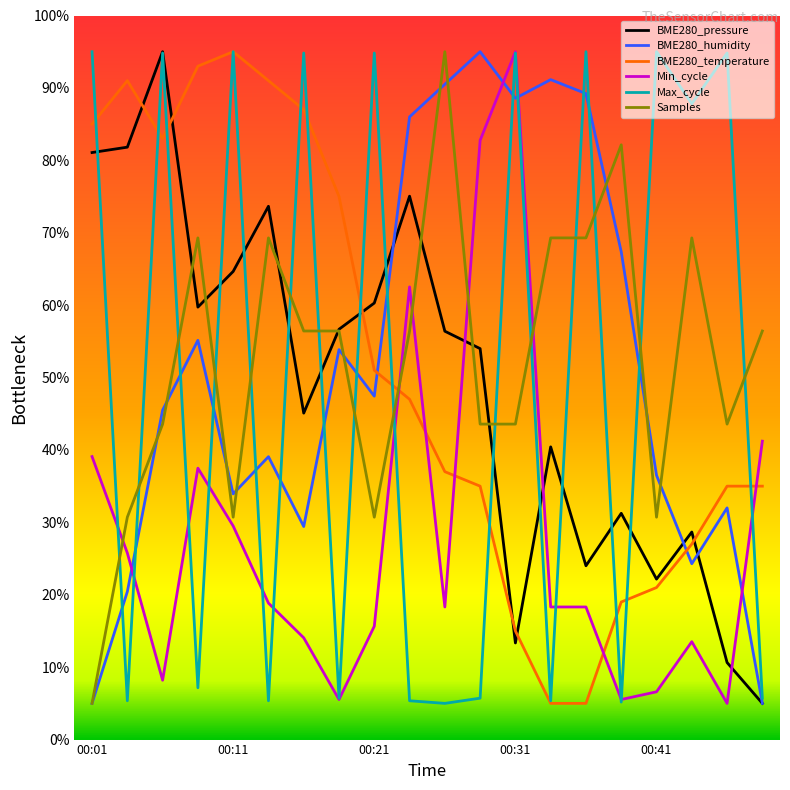

Which series ends up on top after the final intersection of BME280_temperature and BME280_pressure?

BME280_temperature